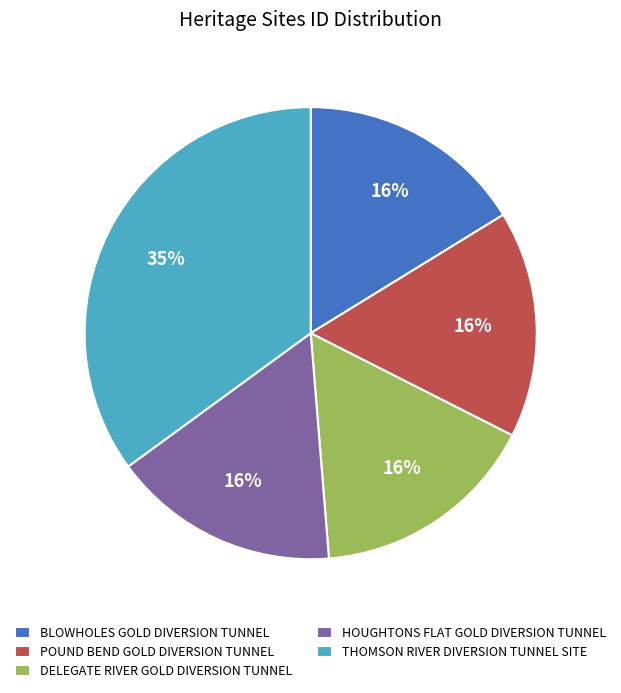

To the nearest percent, what percentage of the pie is POUND BEND GOLD DIVERSION TUNNEL?

16%